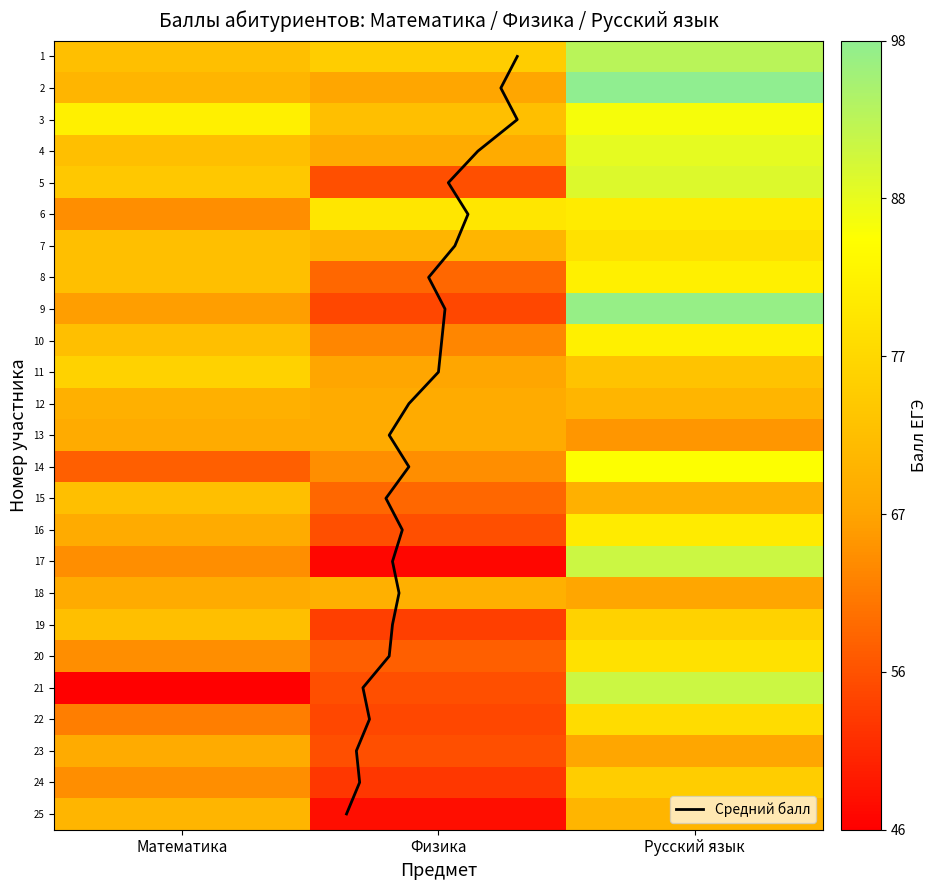

Which series has the largest total across all categories?

1